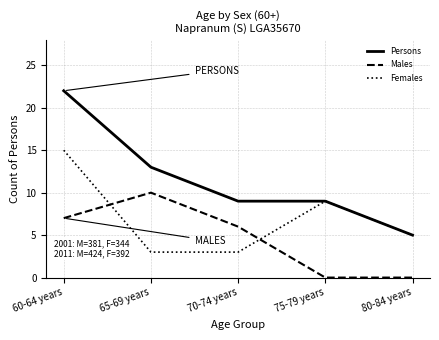

Reading left to right, list all the values displayed in this chart.

Persons: 22	13	9	9	5
Males: 7	10	6	0	0
Females: 15	3	3	9	5